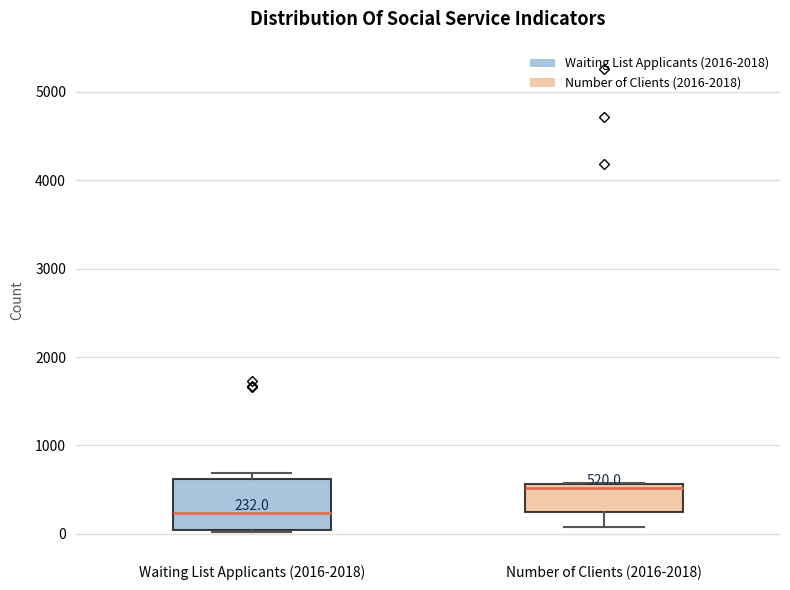

Which box's median line is the lowest?

Waiting List Applicants (2016-2018)